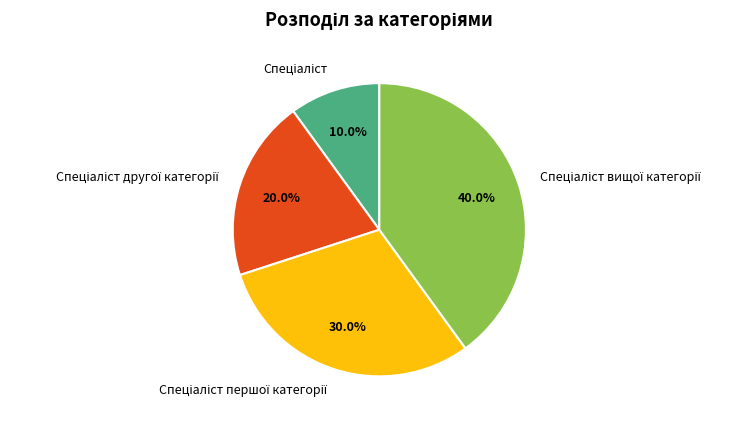

Is there any slice that represents more than half of the pie?

No